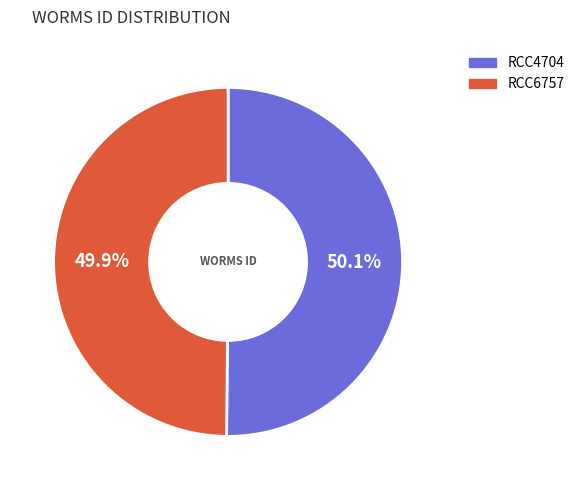

True or false: RCC6757 accounts for 35% of the total.

False